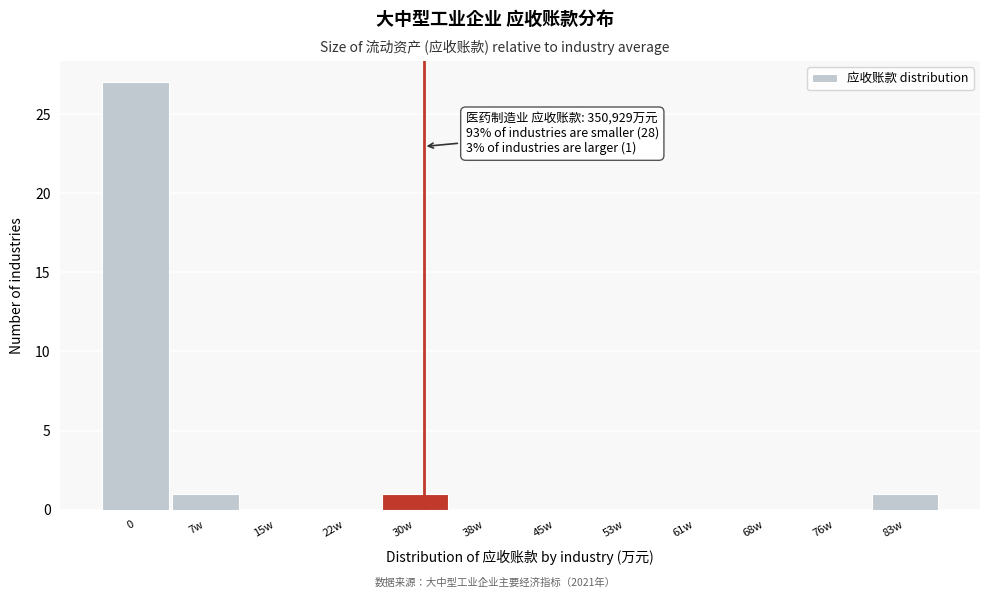

Reading left to right, what are all the values shown in this chart?

0=27	7w=1	15w=0	22w=0	30w=1	38w=0	45w=0	53w=0	61w=0	68w=0	76w=0	83w=1